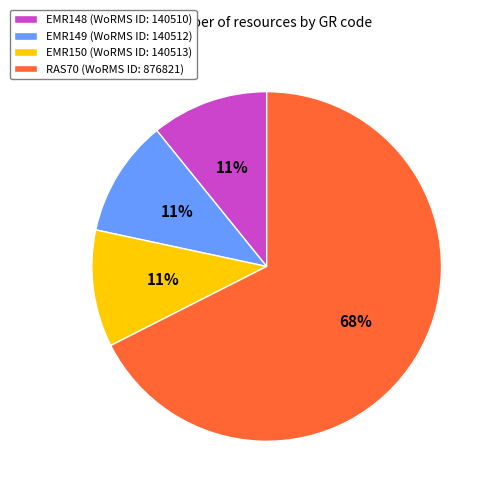

Is the sum of EMR149 (WoRMS ID: 140512) and EMR148 (WoRMS ID: 140510) greater than half?

No